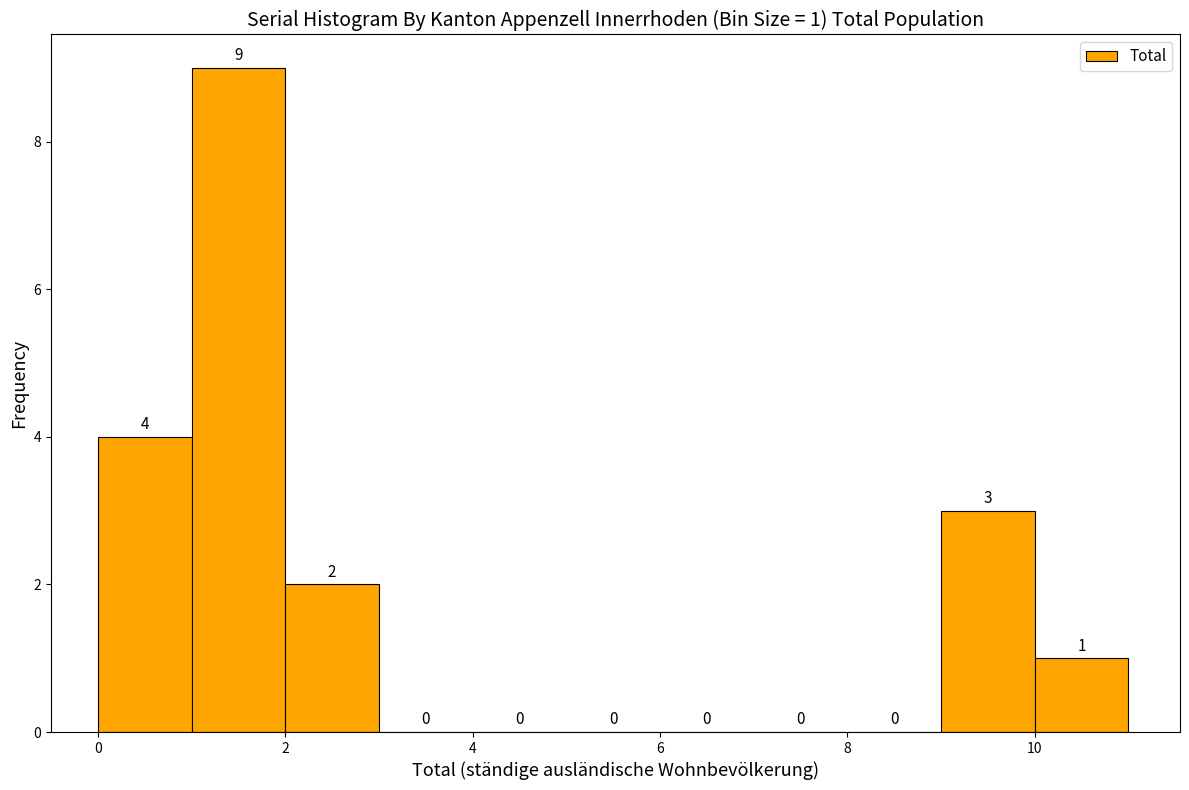

Over which range of the x-axis is the bar tallest?

1 to 2